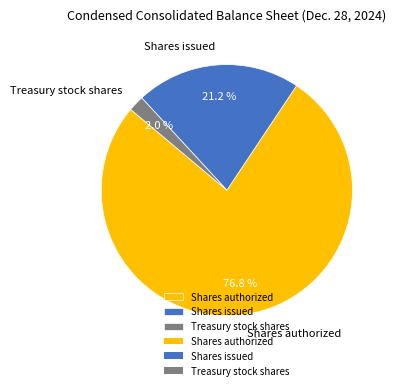

Is there a majority slice in this chart?

Yes